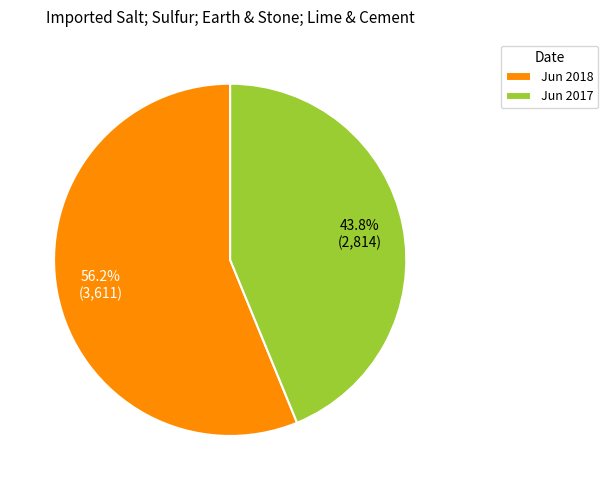

Does Jun 2017 account for over 50% of the chart?

No